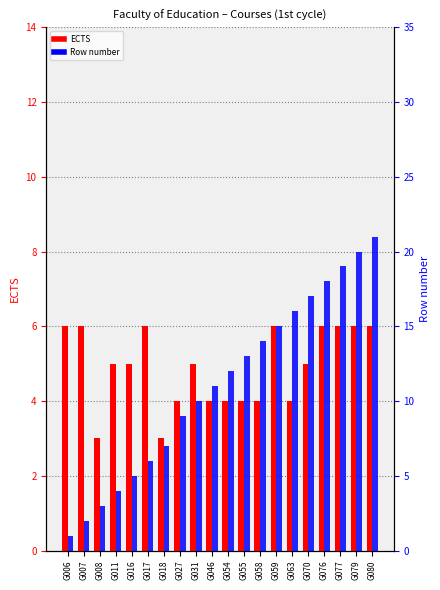

At which category is the sum across all series the highest?

G080